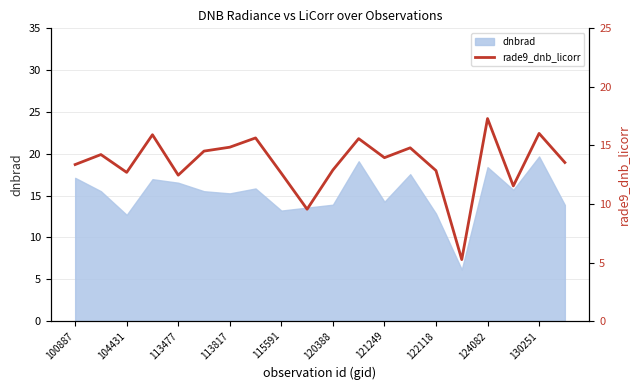

Where does the data first go above 13?

100887